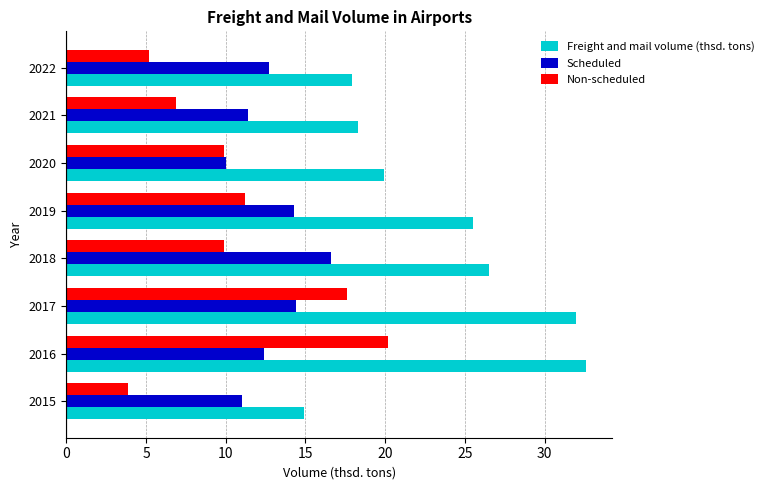

Which series has the widest spread of values?

Freight and mail volume (thsd. tons)